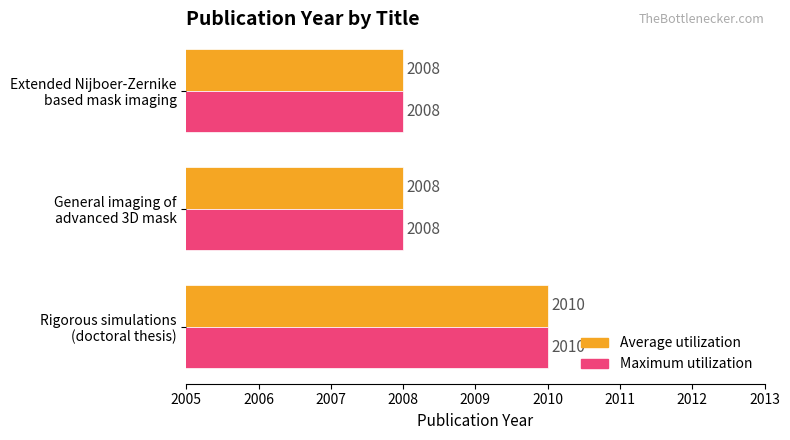

How many Maximum utilization values are between 2008 and 2010?

3